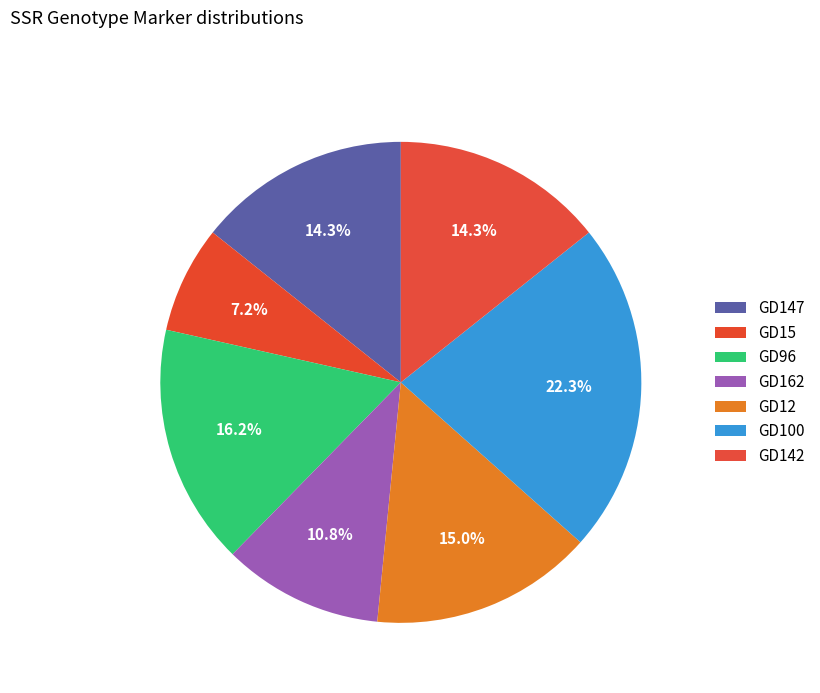

Count the number of slices in the pie.

7